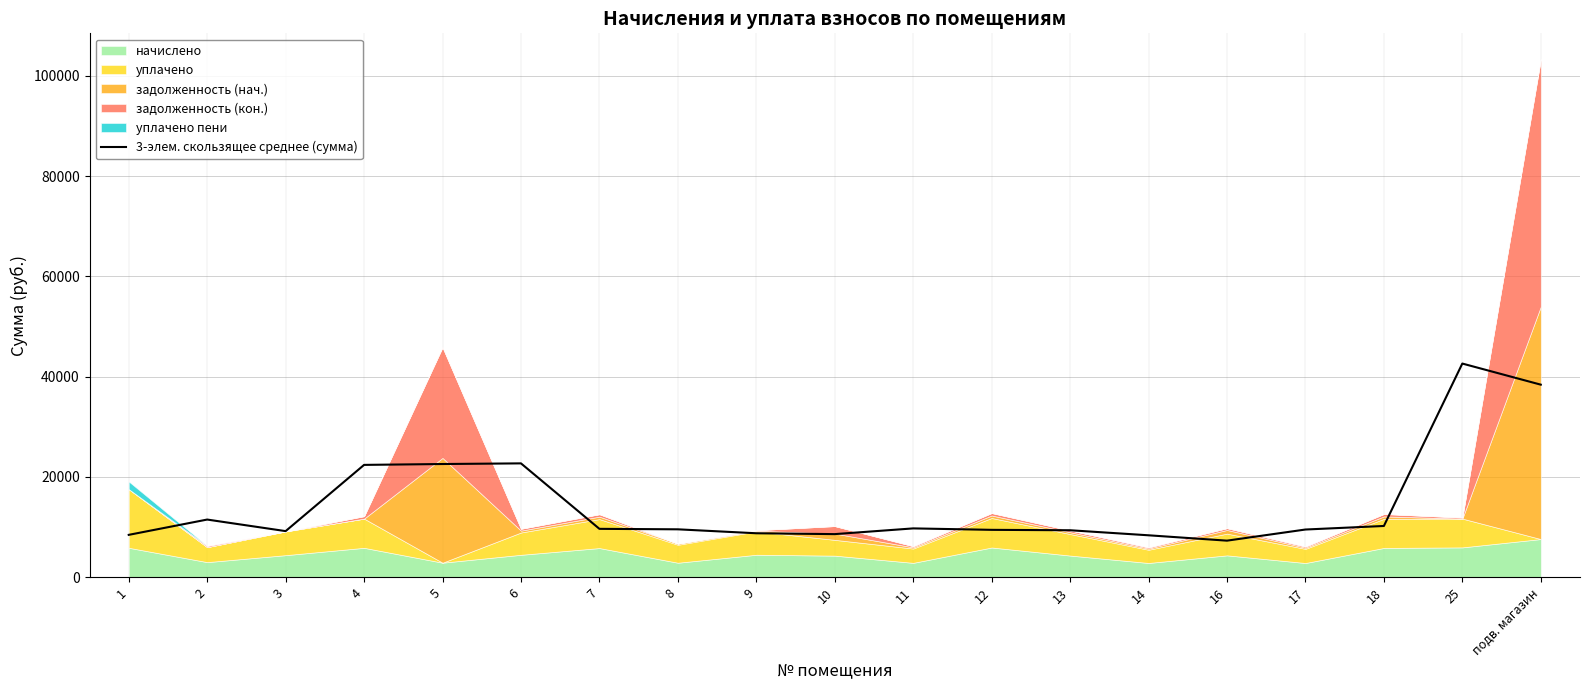

True or false: the data shows 5272.5 at 6.

False